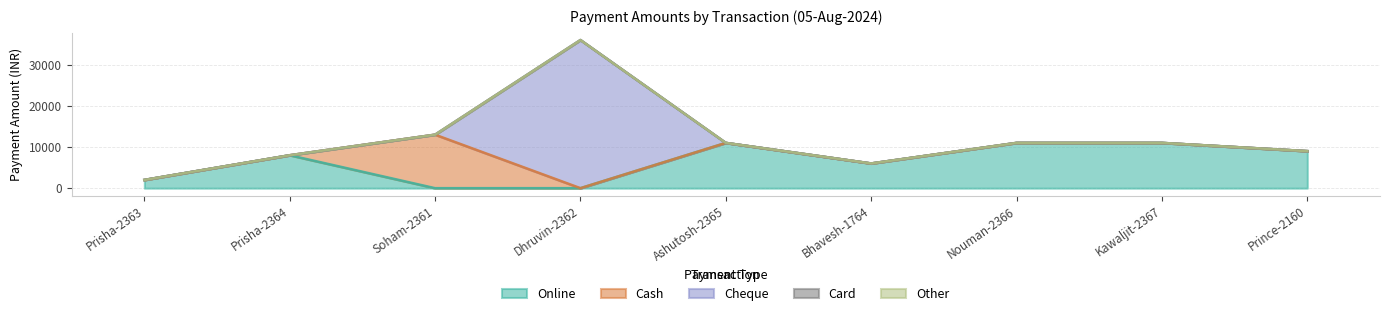

True or false: Online has more than 2 points higher than both neighbors.

False